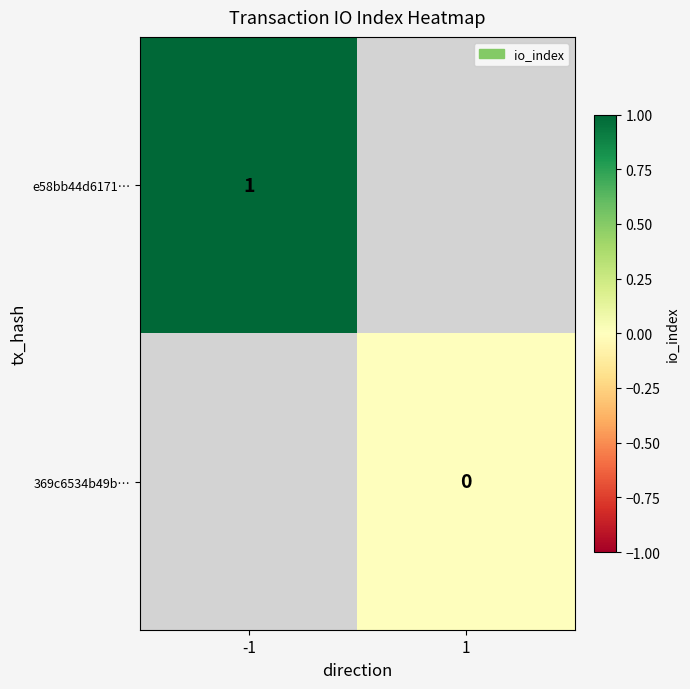

Is the value of 369c6534b49b… at 1 greater than the value of e58bb44d6171… at -1?

No